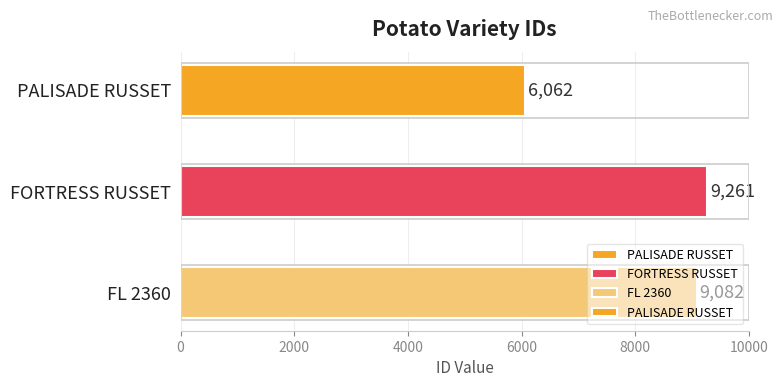

What is the smallest value displayed?

6062